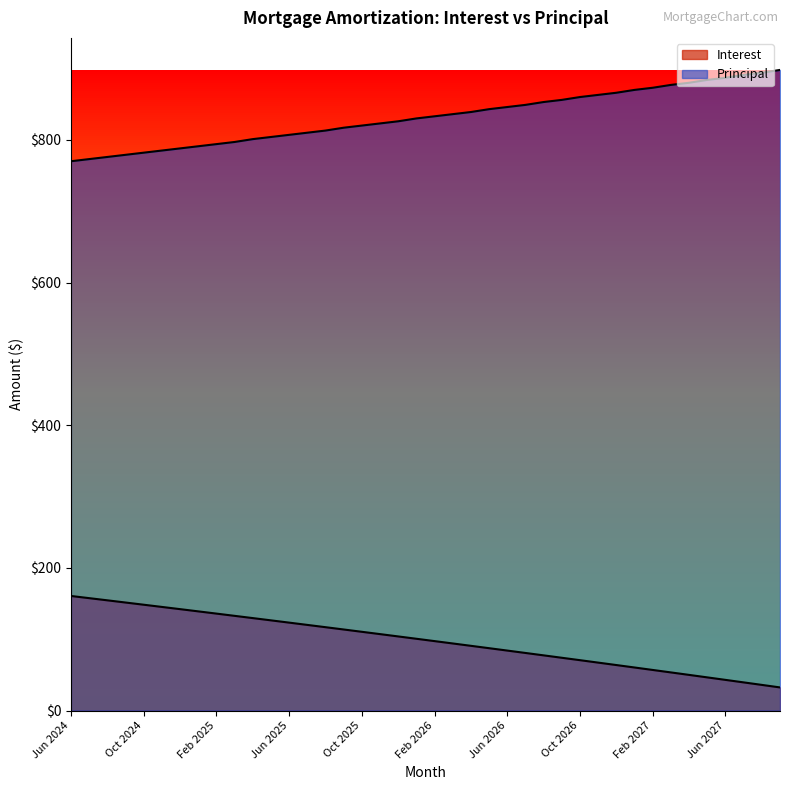

How many data points in Principal are above 833?

19